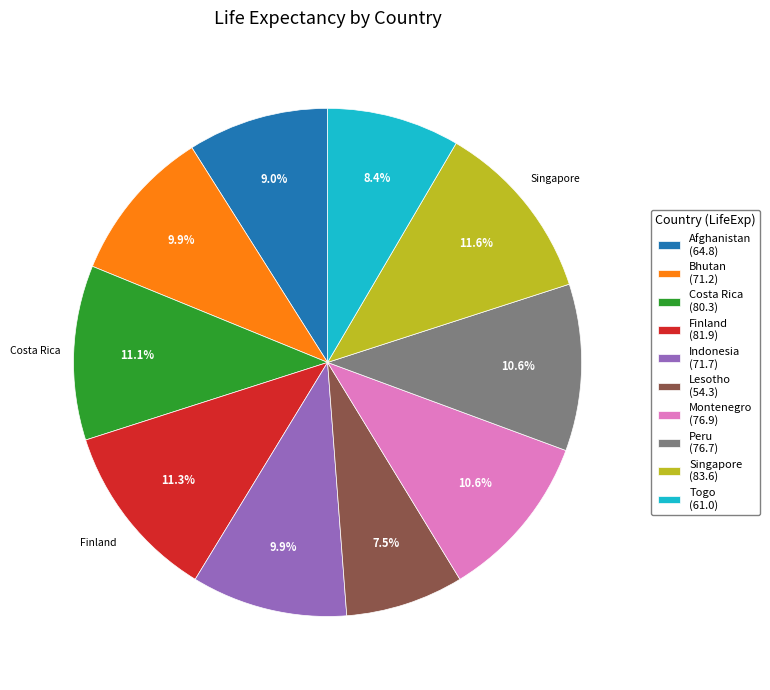

What percentage is the Afghanistan slice, to the nearest percent?

9%